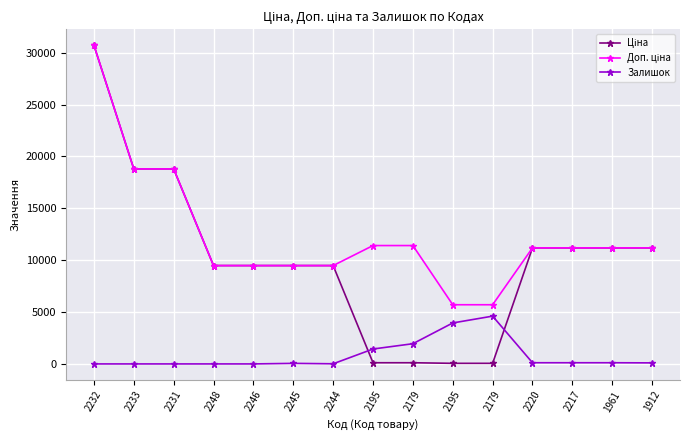

What is the value of the Залишок point at the 10th from the left?

1437.3